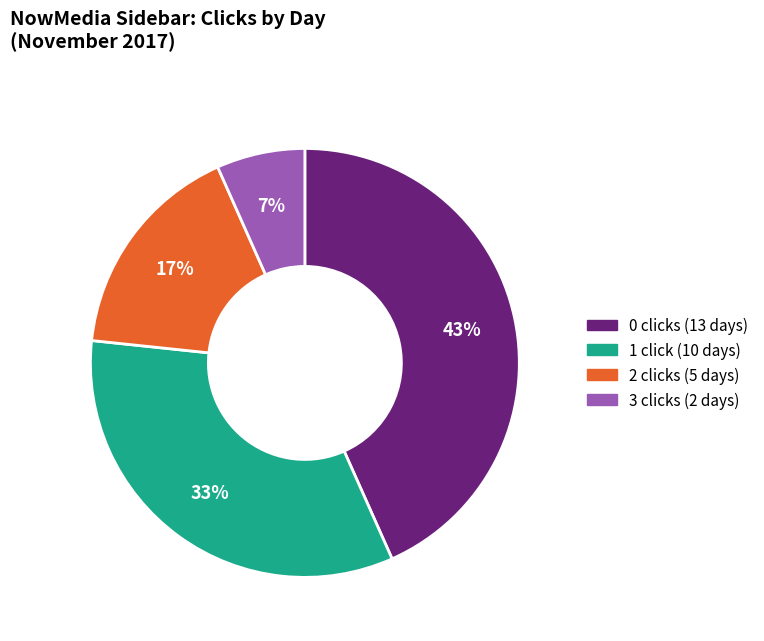

Is there a majority slice in this chart?

No